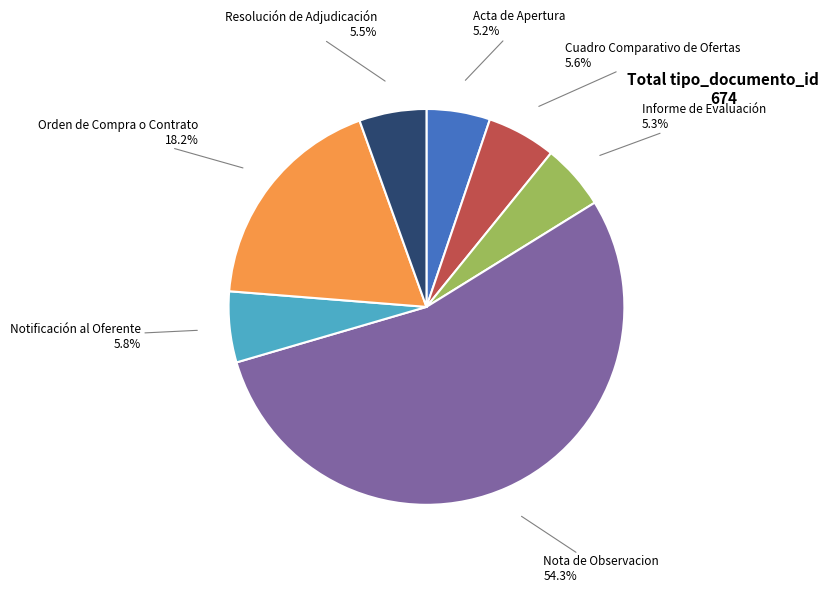

Is Notificación al Oferente the majority of the pie?

No